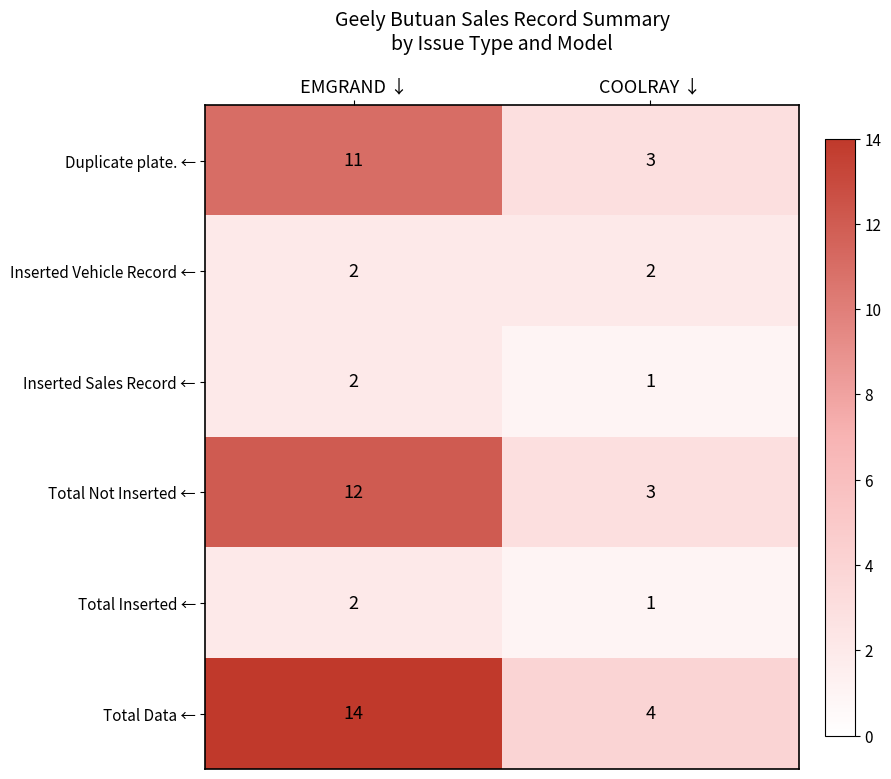

Reading right to left, extract all data points from this chart.

Duplicate plate. ←: COOLRAY ↓=3	EMGRAND ↓=11
Inserted Vehicle Record ←: COOLRAY ↓=2	EMGRAND ↓=2
Inserted Sales Record ←: COOLRAY ↓=1	EMGRAND ↓=2
Total Not Inserted ←: COOLRAY ↓=3	EMGRAND ↓=12
Total Inserted ←: COOLRAY ↓=1	EMGRAND ↓=2
Total Data ←: COOLRAY ↓=4	EMGRAND ↓=14